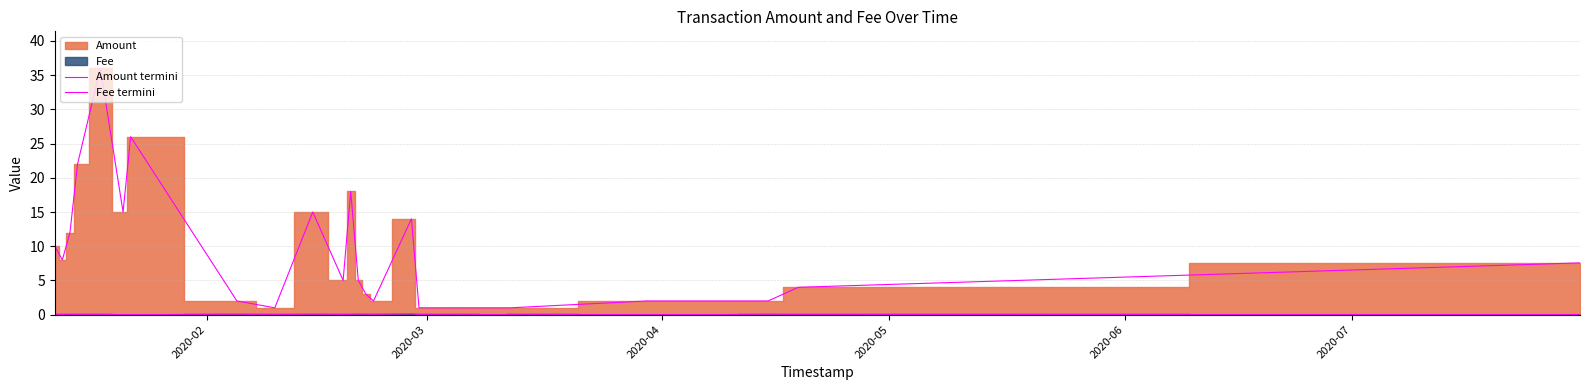

Is it true that Fee termini equals 0.1 at 9?

False